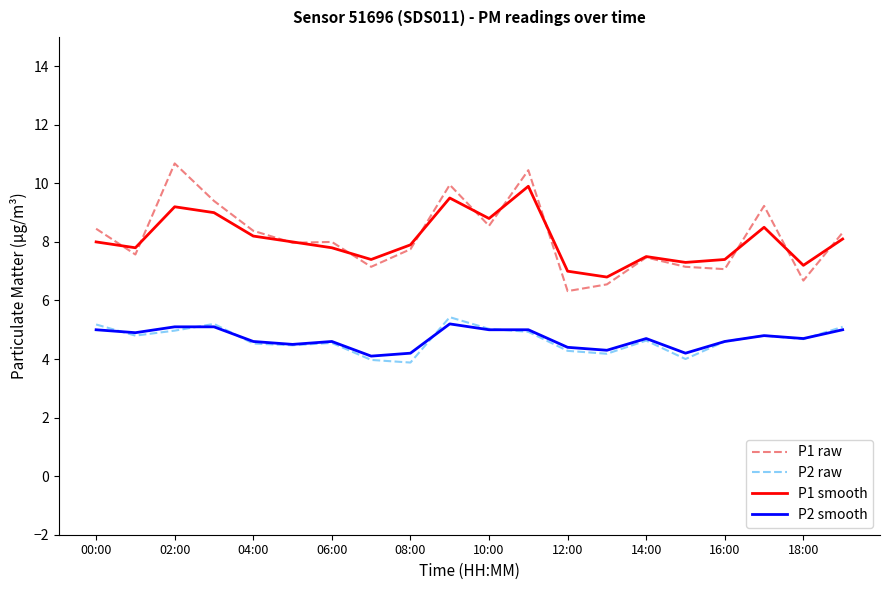

Which series has the widest spread of values?

P1 raw